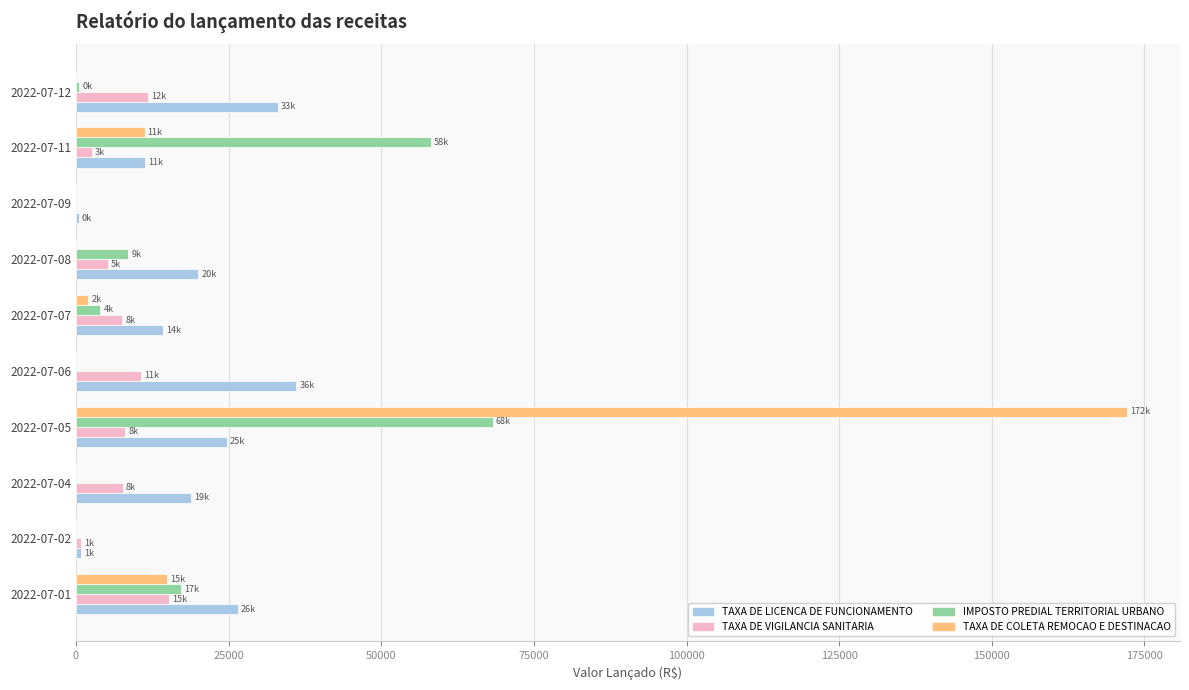

The value of TAXA DE VIGILANCIA SANITARIA at 2022-07-01 is 7035.7. True or false?

False